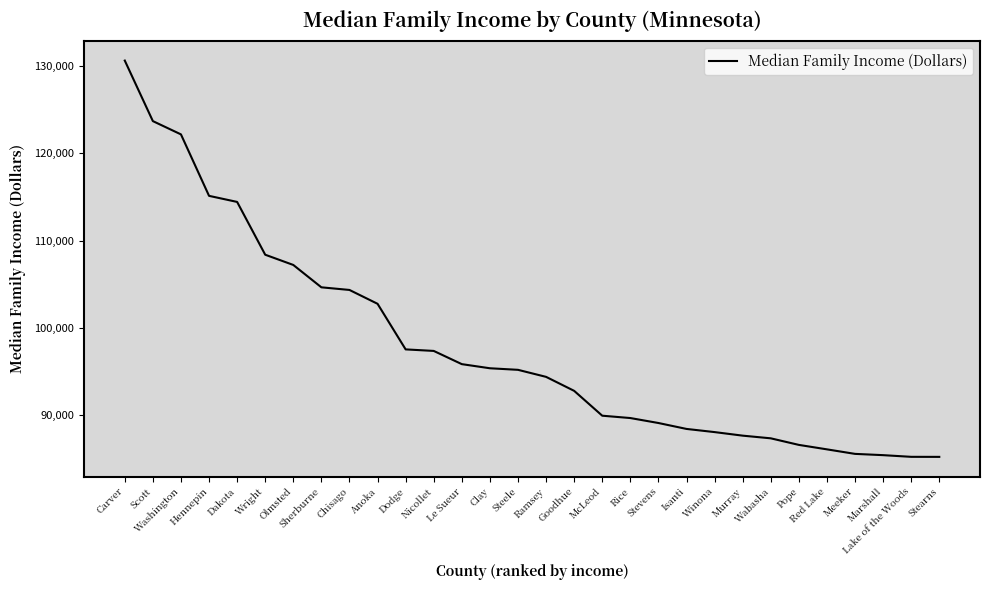

What is the difference between the maximum and minimum values?

45303